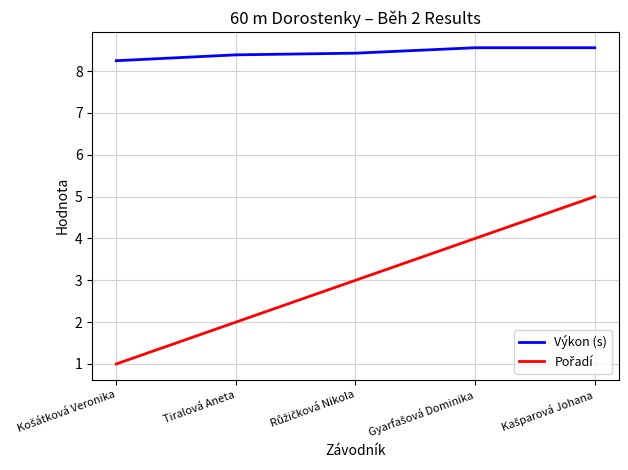

What is the difference between the maximum and minimum values in the Výkon (s) series?

0.3